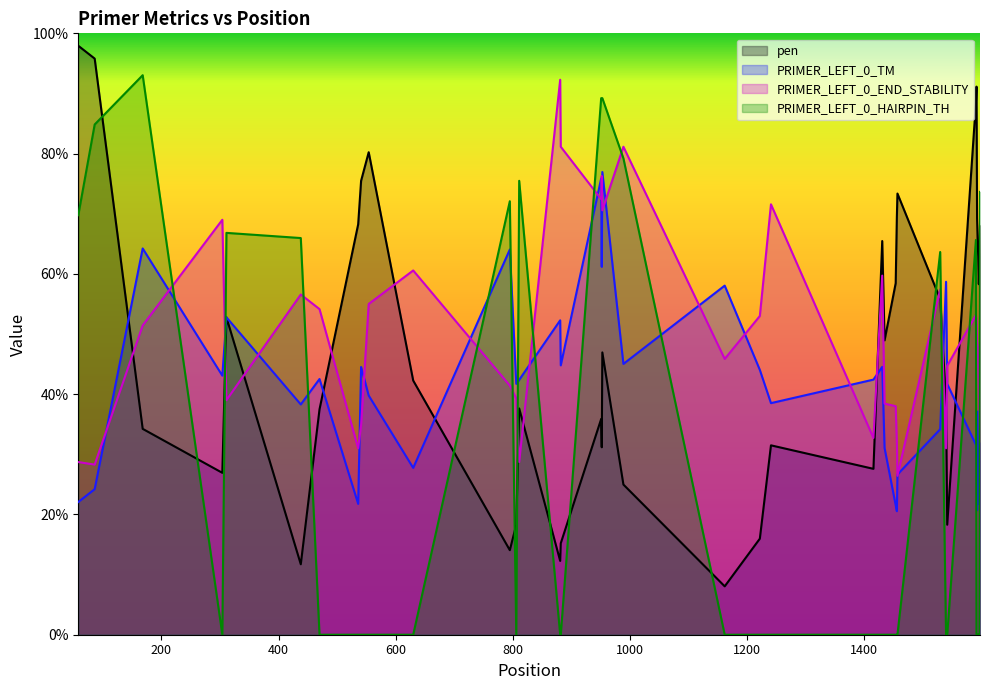

List the labels in order of PRIMER_LEFT_0_TM value, largest first.

953, 951, 168, 795, 952, 1540, 1162, 311, 881, 989, 882, 1431, 541, 1222, 304, 470, 1416, 811, 806, 1542, 554, 1241, 438, 1595, 1530, 1598, 1591, 1435, 1592, 1597, 630, 1457, 1594, 86, 58, 536, 1596, 1454, 1593, 1456